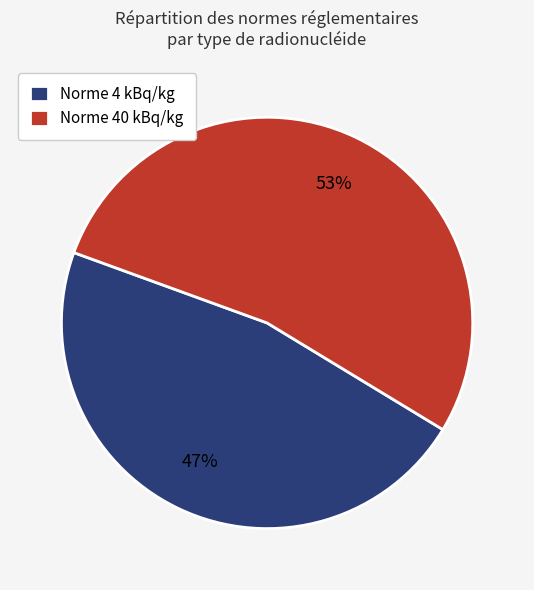

To the nearest percent, what percentage of the pie is Norme 40 kBq/kg?

53%